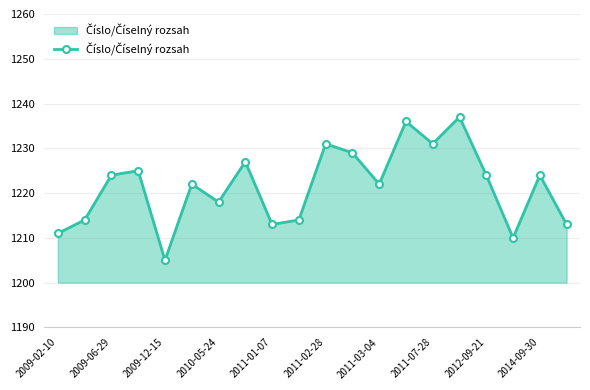

What is the difference between the second highest and minimum values?

31